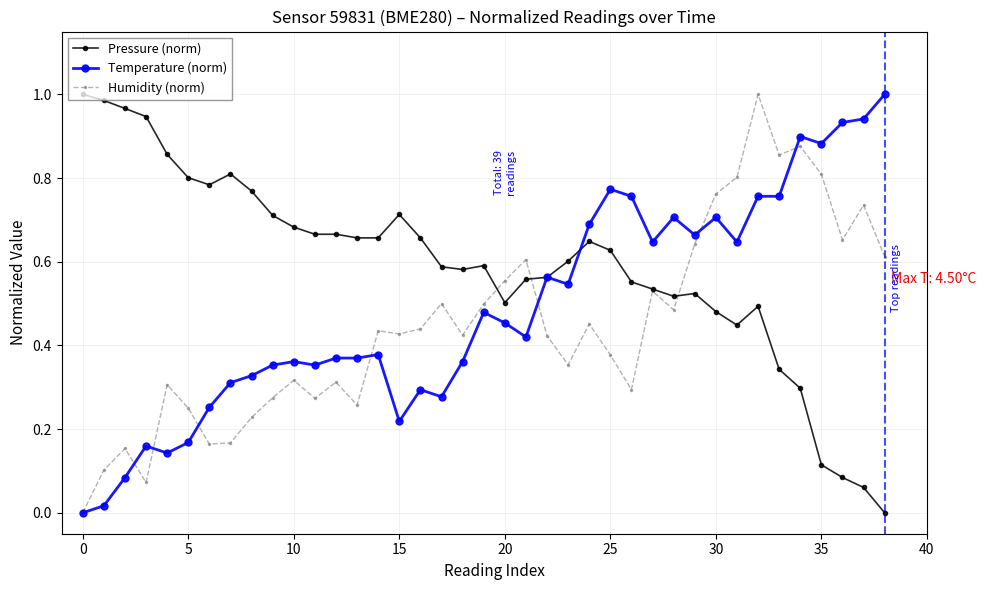

How many values in Temperature (norm) are above zero?

38